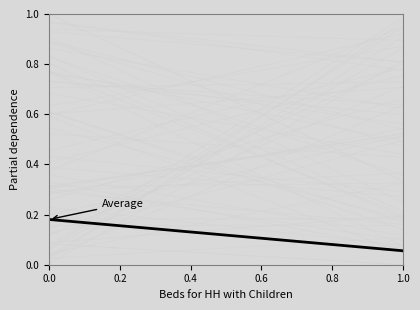

Where is the data nearest to the value 0?

0.2